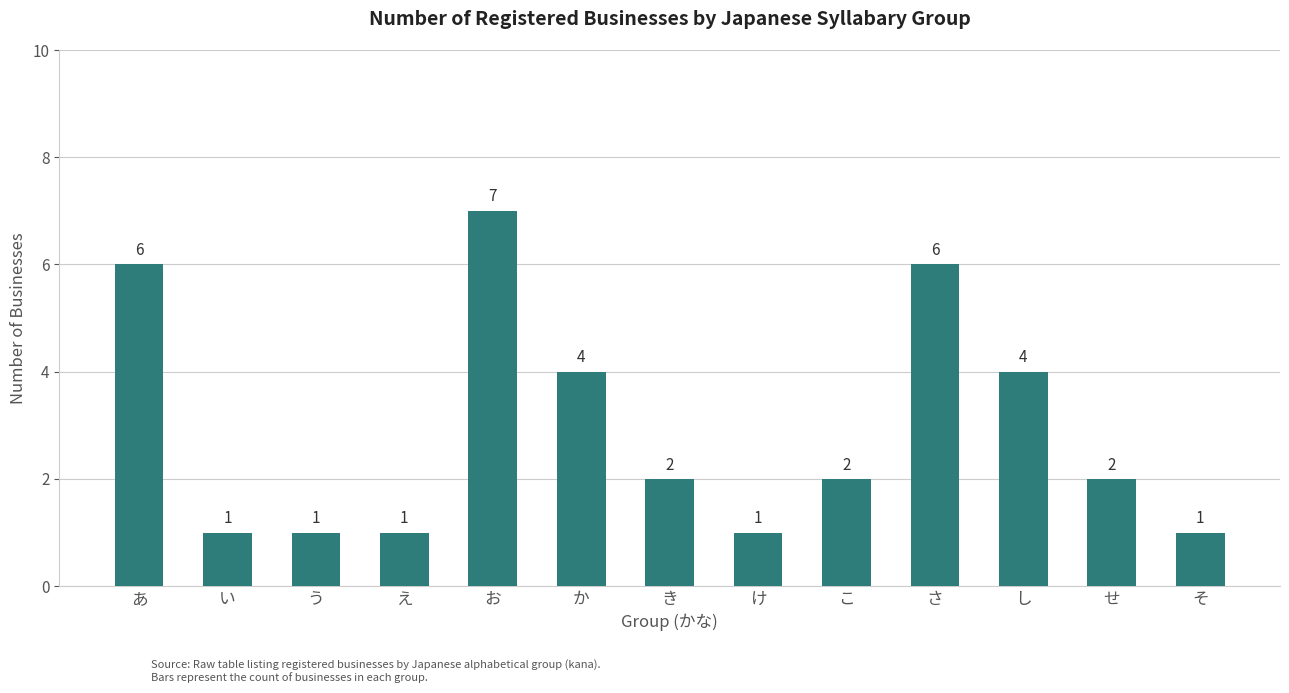

What is the label of the 10th bar from the right?

え